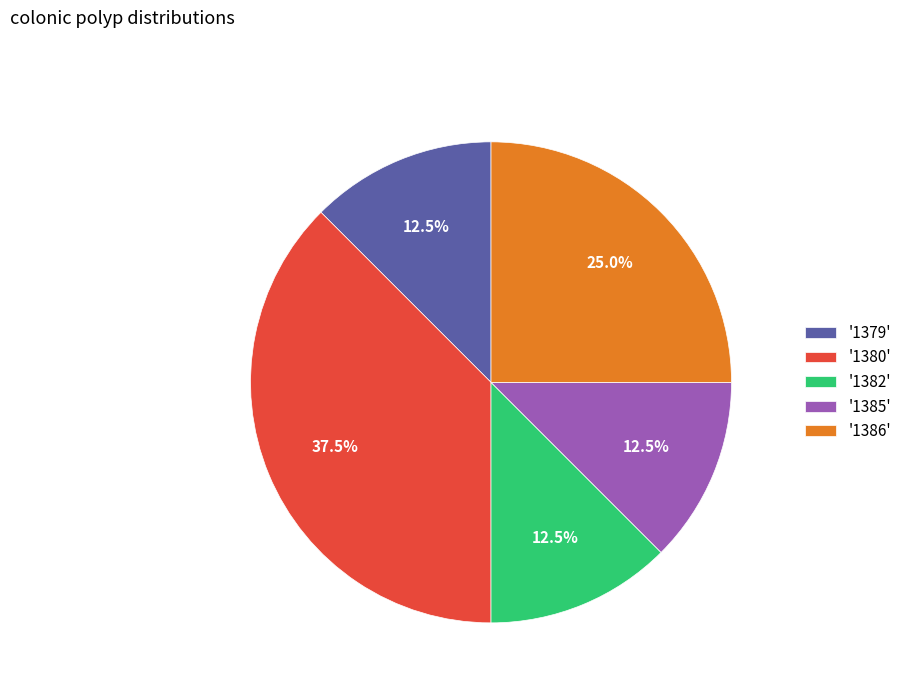

How many slices are in this pie chart?

5